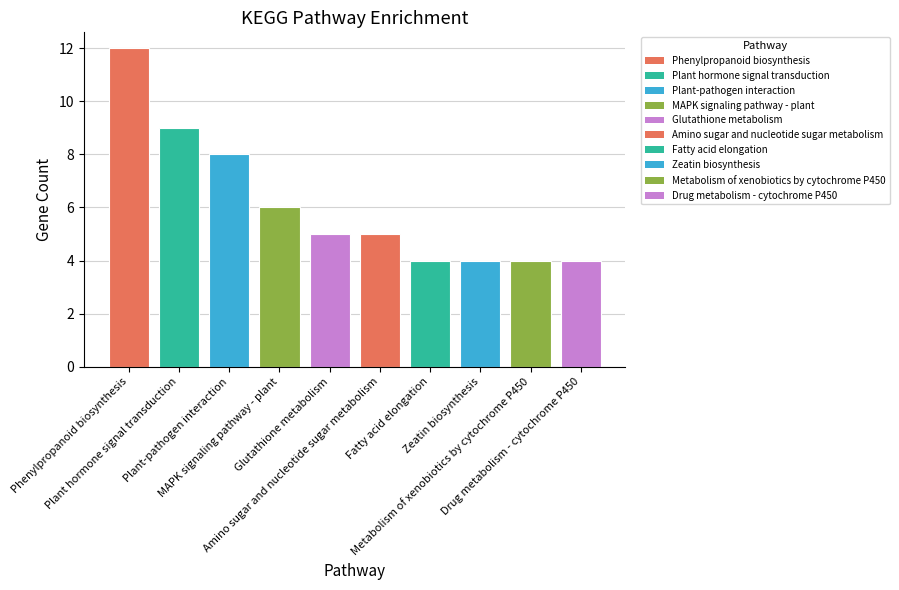

Which has a higher value, Amino sugar and nucleotide sugar metabolism or Phenylpropanoid biosynthesis?

Phenylpropanoid biosynthesis